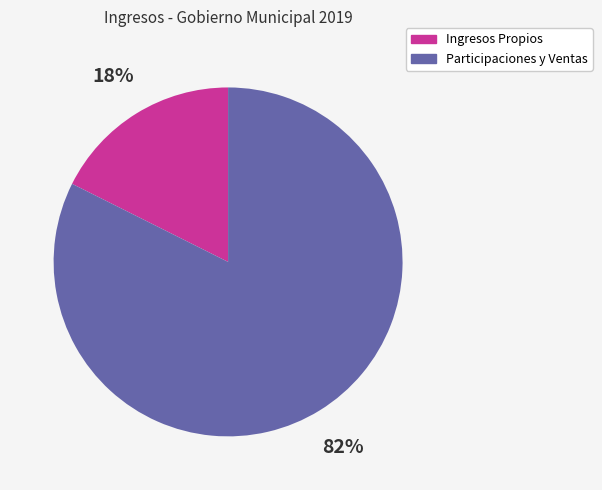

What percentage is the Participaciones y Ventas slice, to the nearest percent?

82%